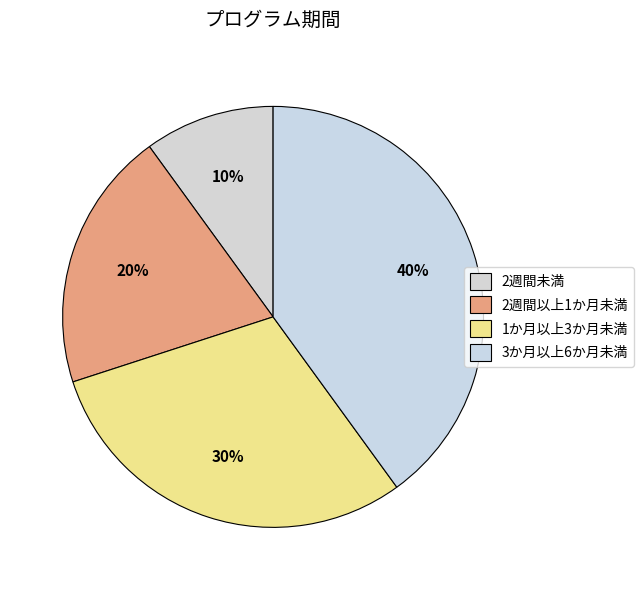

Rank the categories by value from highest to lowest.

3か月以上6か月未満, 1か月以上3か月未満, 2週間以上1か月未満, 2週間未満